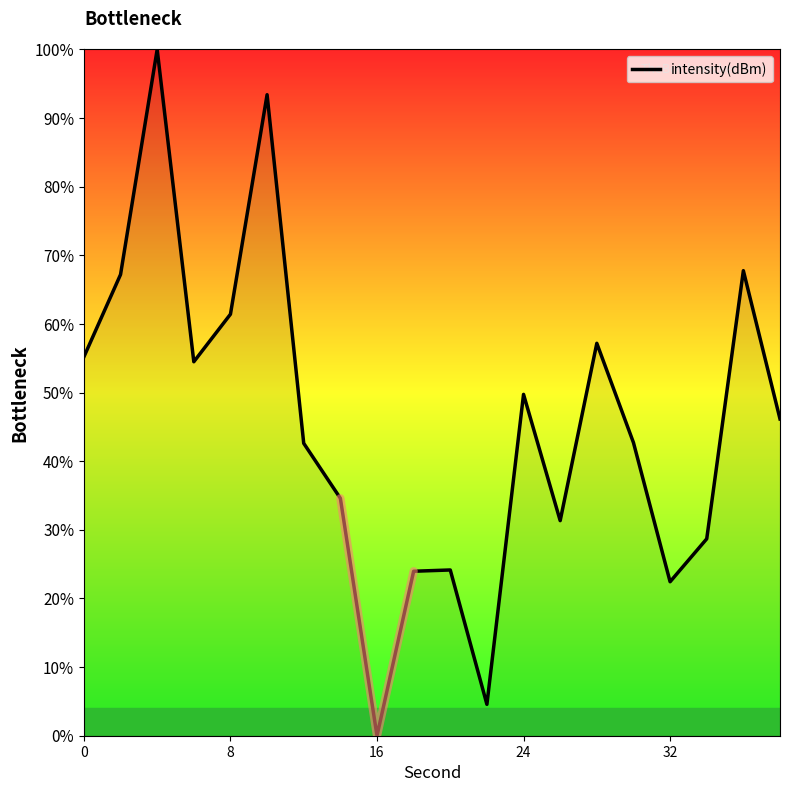

True or false: intensity(dBm) has a value of 49.7 at 24.

True